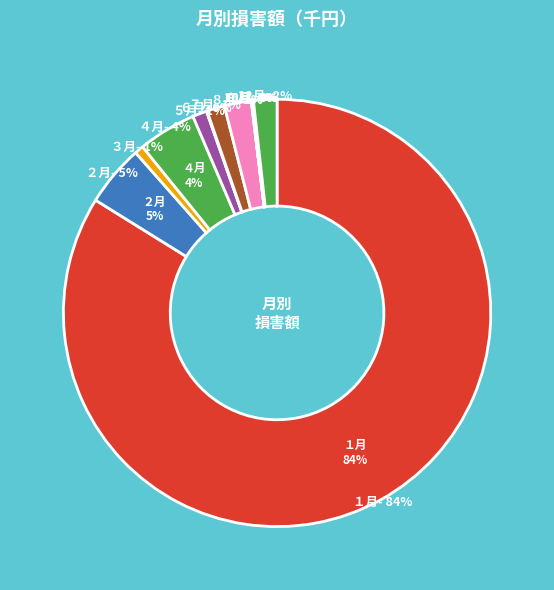

Does any single category account for the majority?

Yes